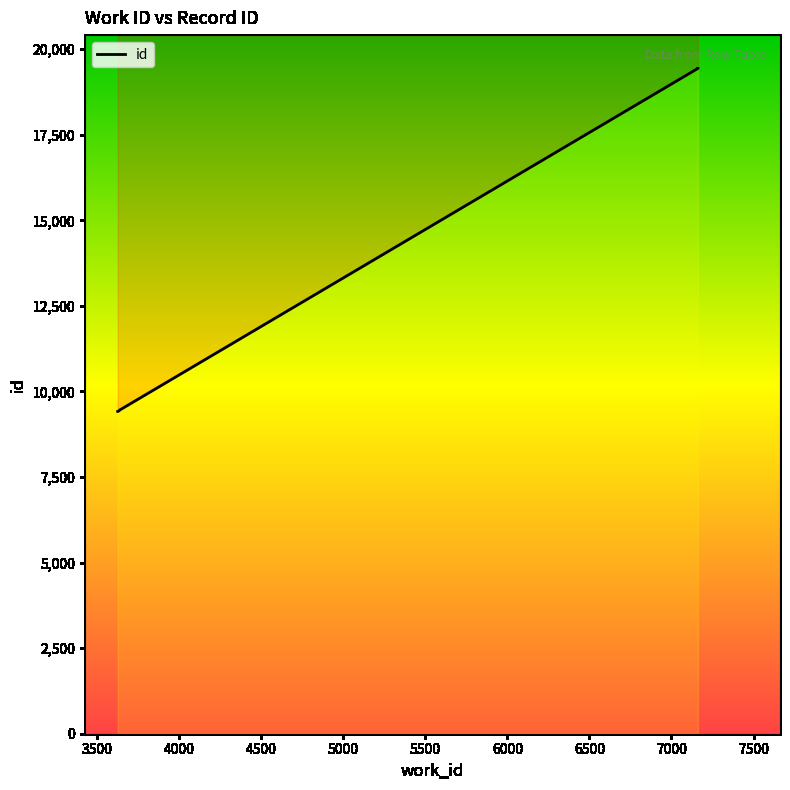

Approximately how many times larger is the value at 5000 compared to 3500?

1.0